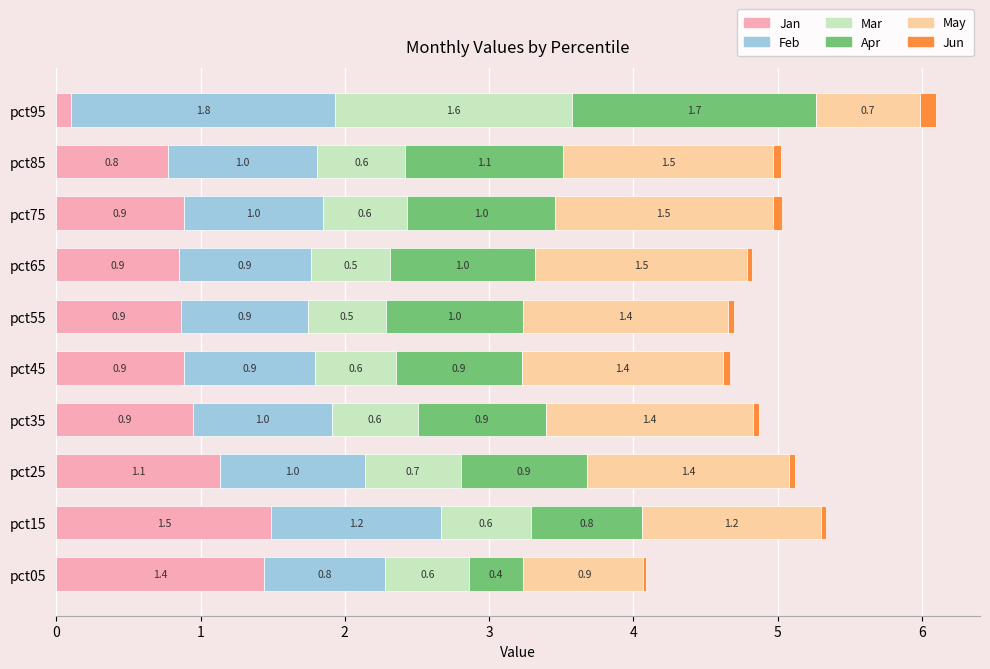

How many data points in May are less than 1?

2